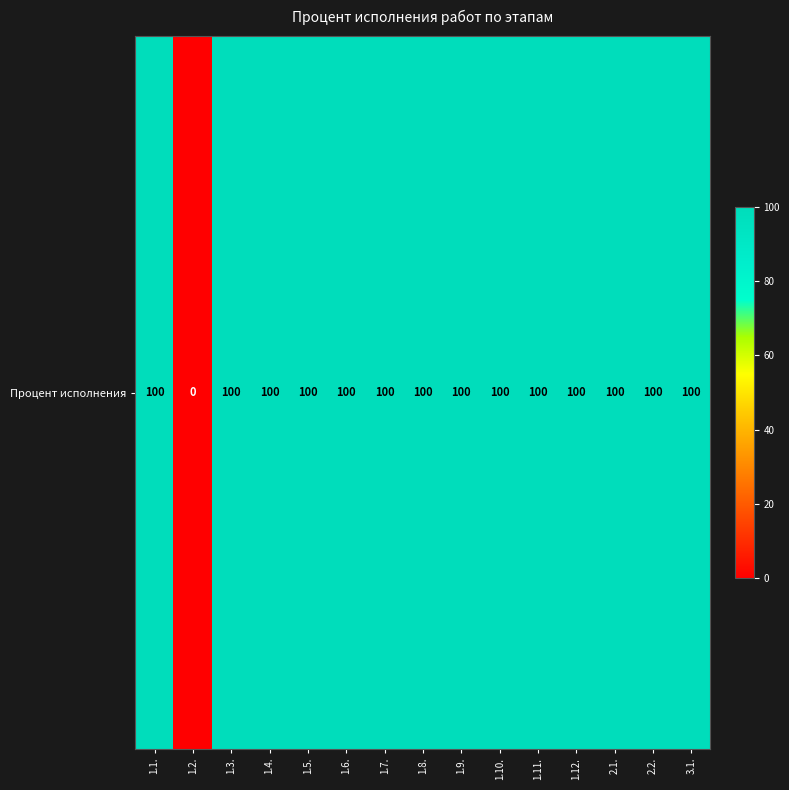

List the labels in order of value, largest first.

1.1., 1.3., 1.4., 1.5., 1.6., 1.7., 1.8., 1.9., 1.10., 1.11., 1.12., 2.1., 2.2., 3.1., 1.2.